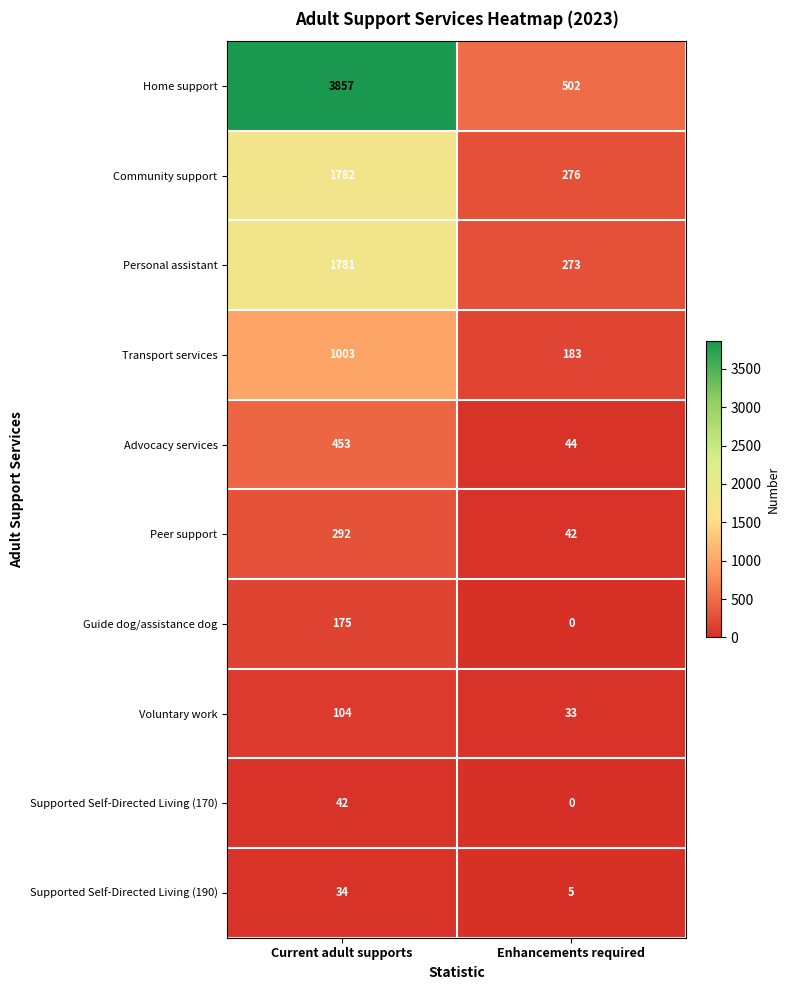

Count the number of data series in this chart.

10